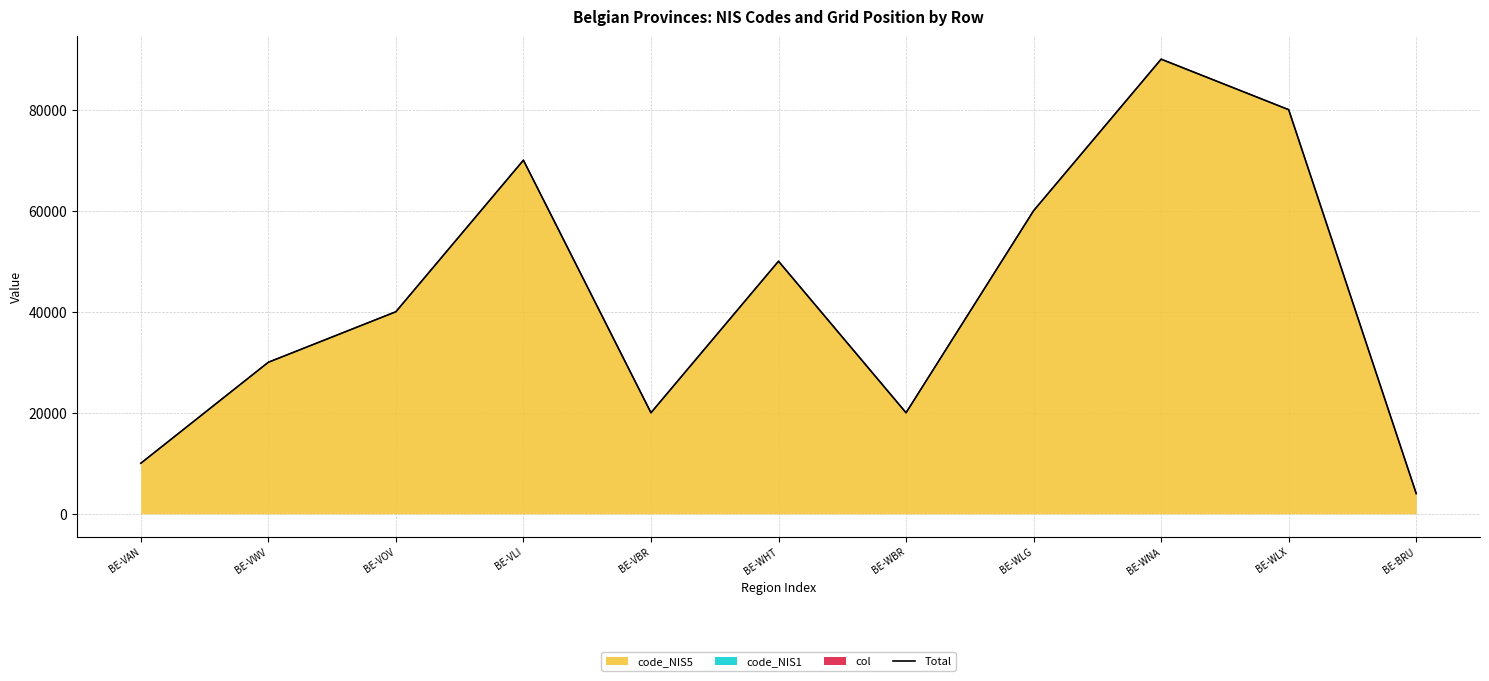

Which has a higher value, BE-VBR or BE-WHT?

BE-WHT